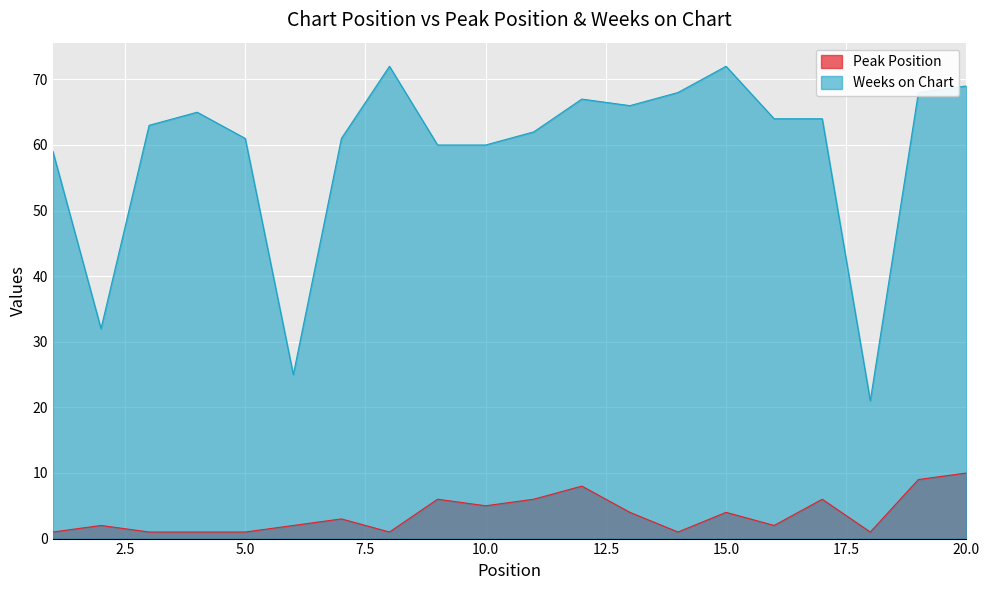

What is the difference between the maximum and minimum values in the Peak Position series?

9